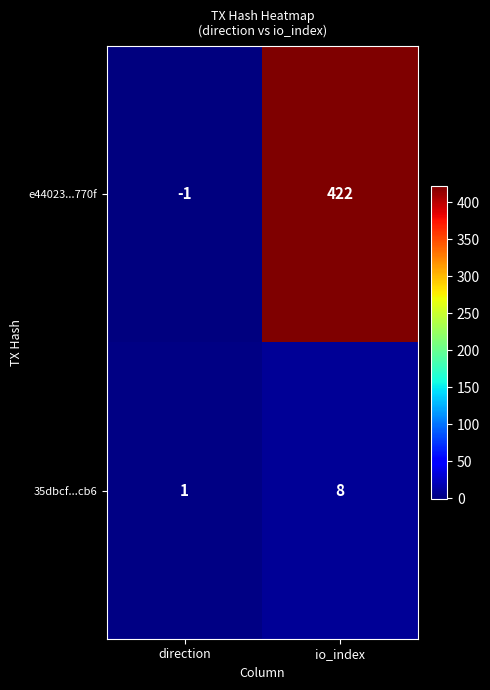

At io_index, list the series in order from smallest to largest.

35dbcf...cb6, e44023...770f